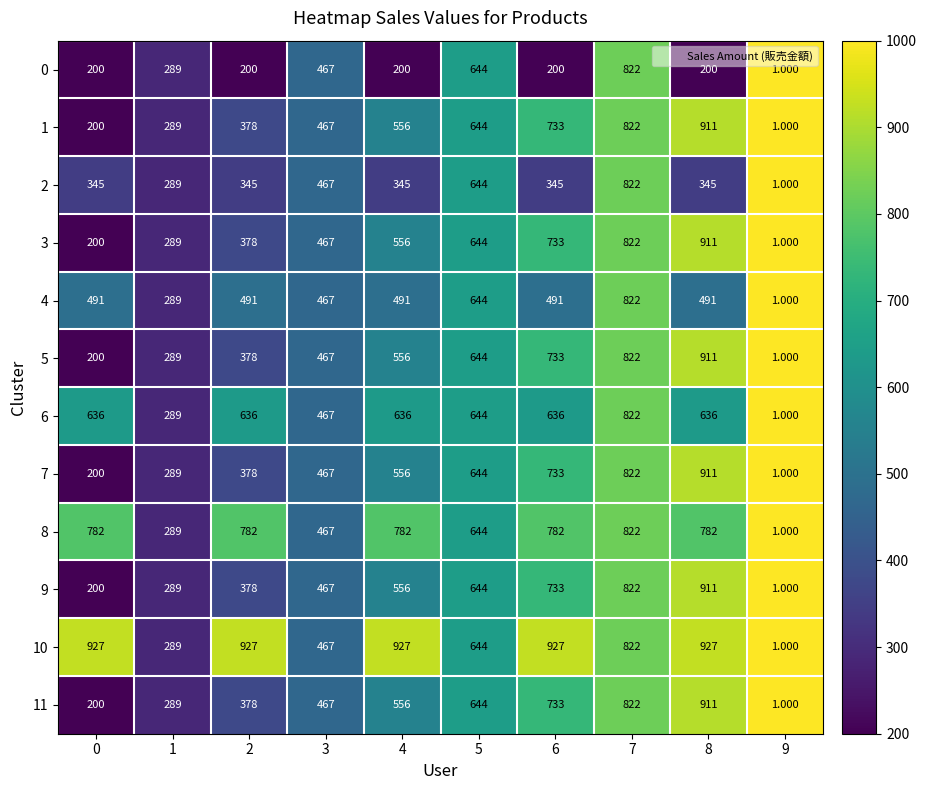

Is the value of 10 at 9 greater than the value of 9 at 4?

No